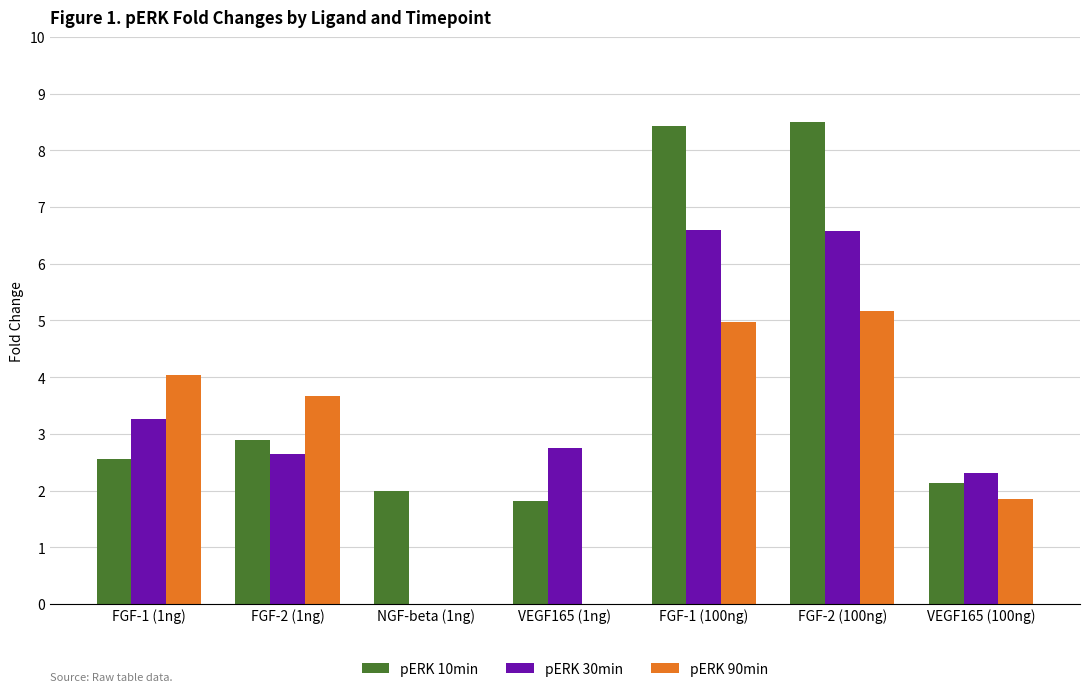

How many categories are shown in the chart?

7